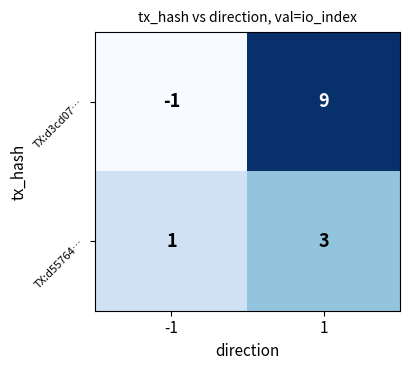

What is the spread (max minus min) of values at 1?

6